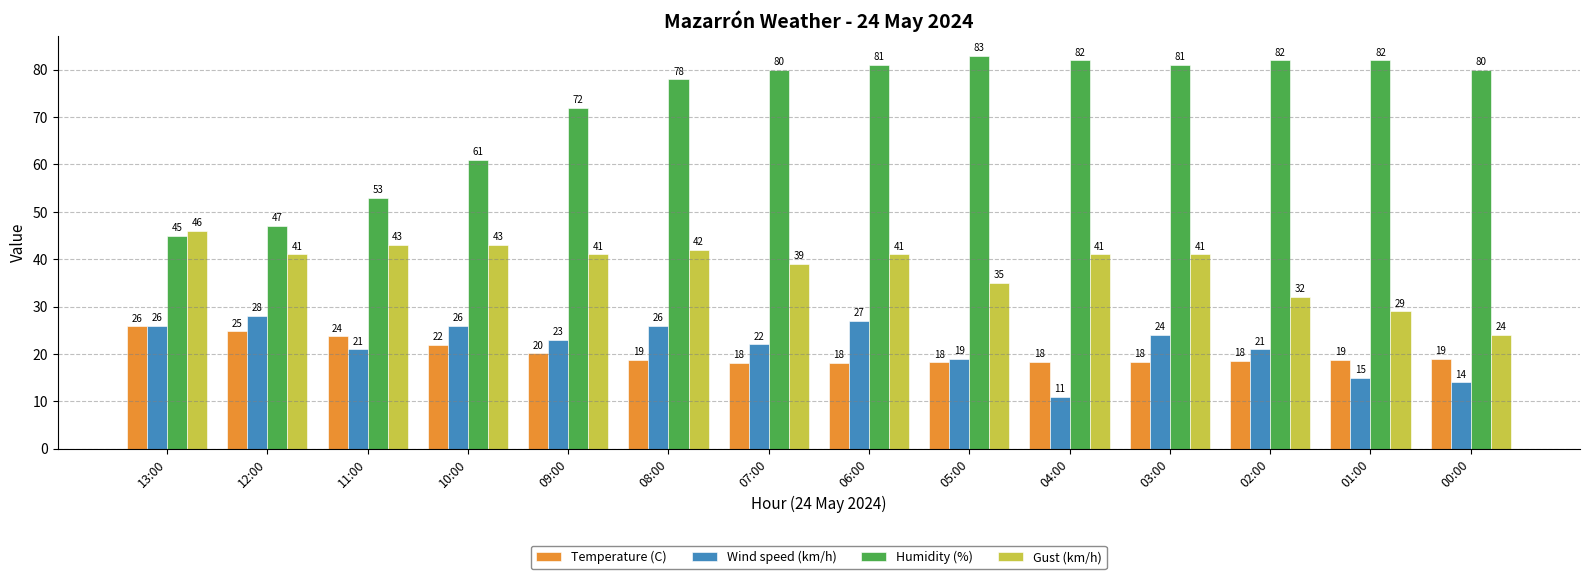

What is the difference between the maximum and second lowest values in the Wind speed (km/h) series?

14.0